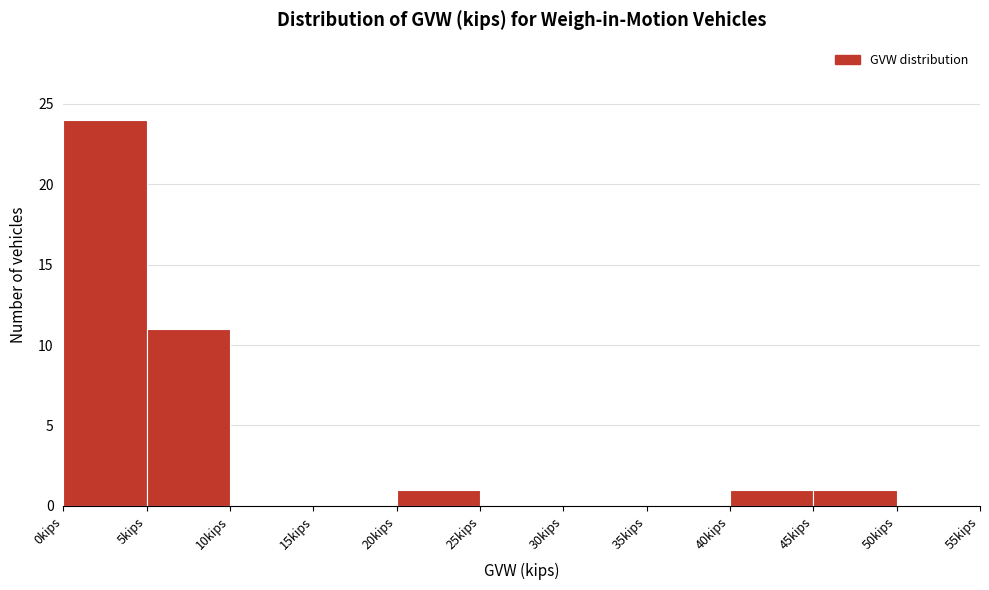

Reading left to right, list every bar in this chart as the range it spans on the x-axis followed by its height. The values are not printed on the chart, so give them approximately, as read against the axis.

0 to 5: 24
5 to 10: 11
10 to 15: 0
15 to 20: 0
20 to 25: 1
25 to 30: 0
30 to 35: 0
35 to 40: 0
40 to 45: 1
45 to 50: 1
50 to 55: 0